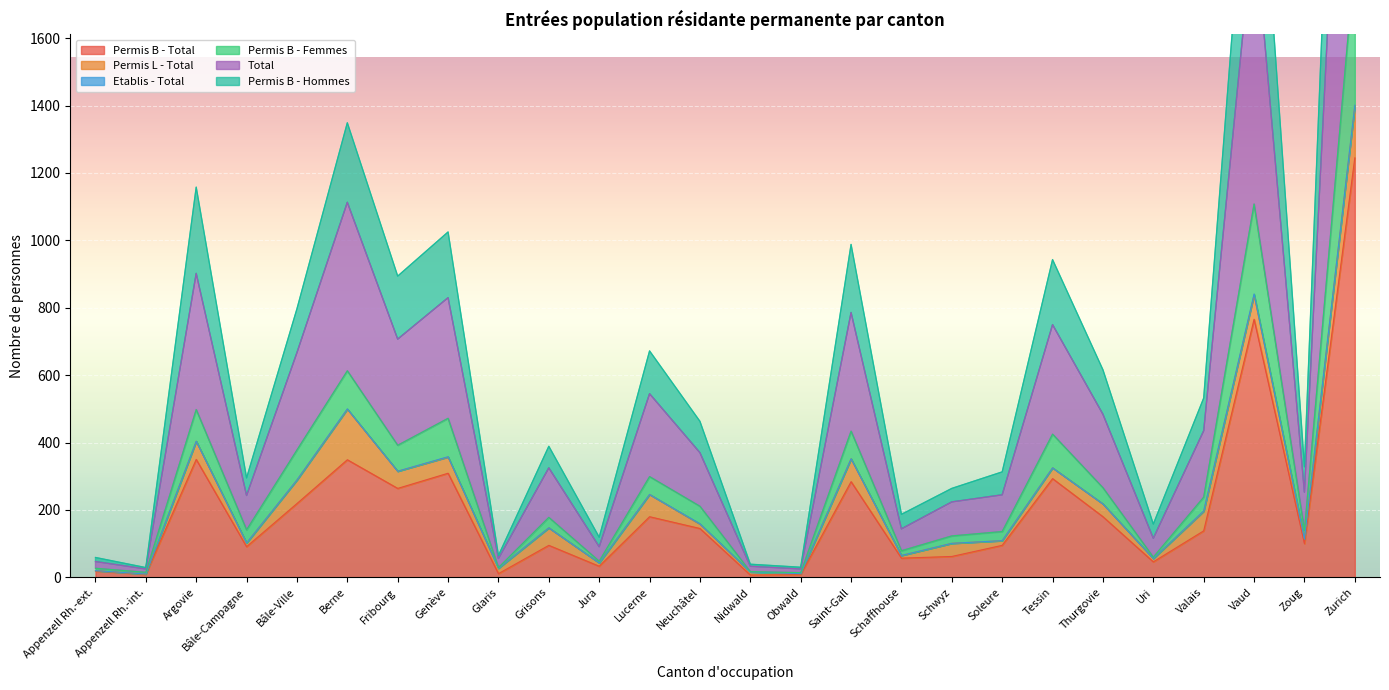

True or false: Permis B - Femmes and Total cross at least once.

False